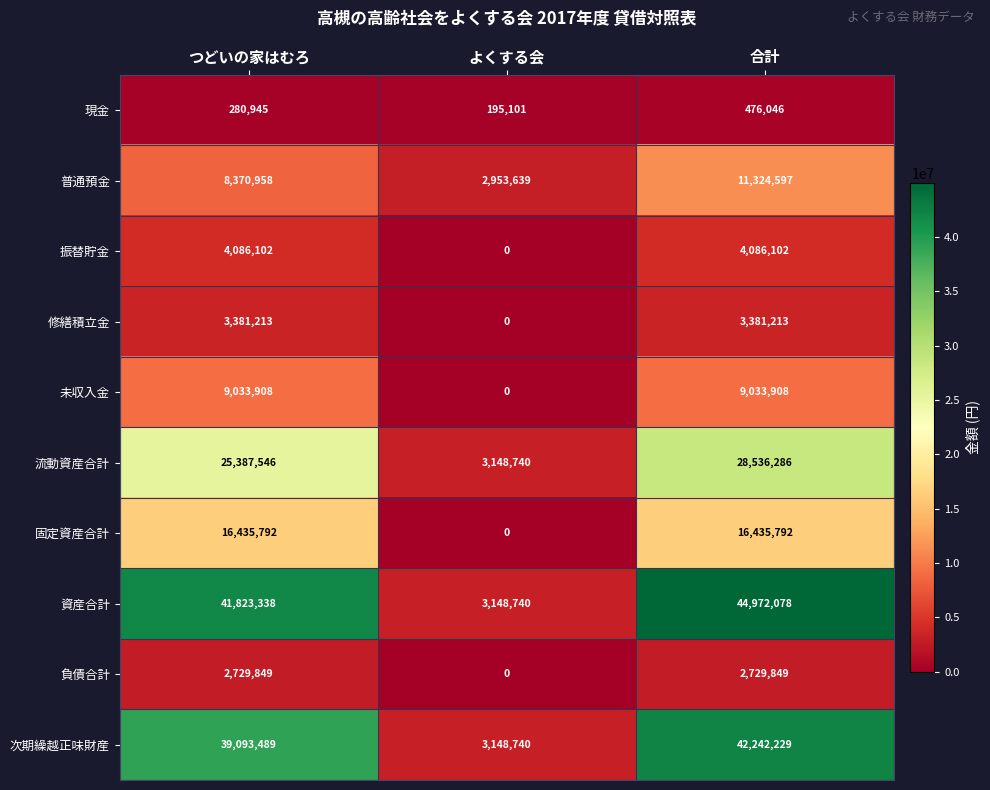

Which series has the largest total across all categories?

資産合計